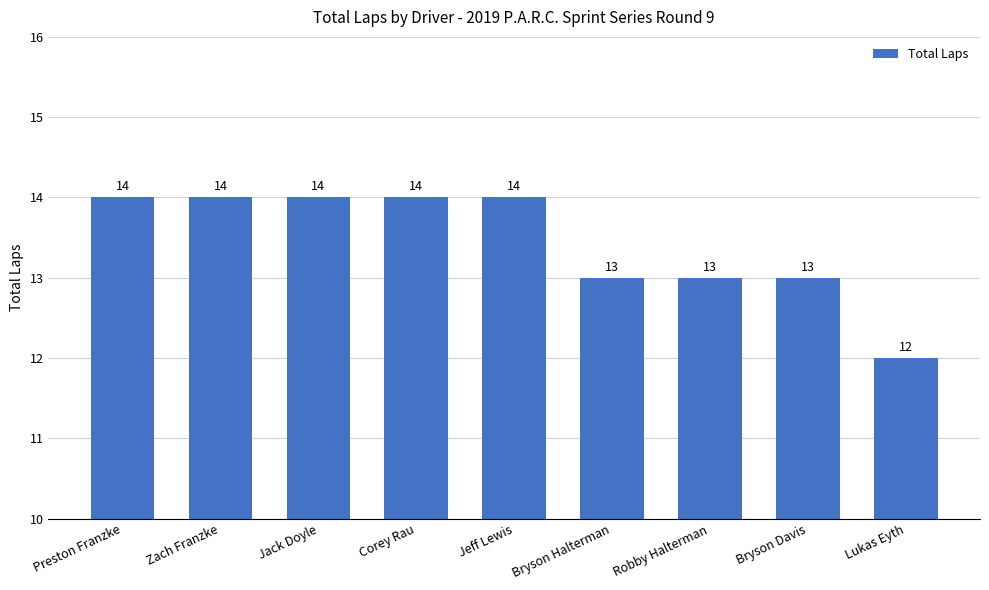

Read the value at Bryson Halterman.

13